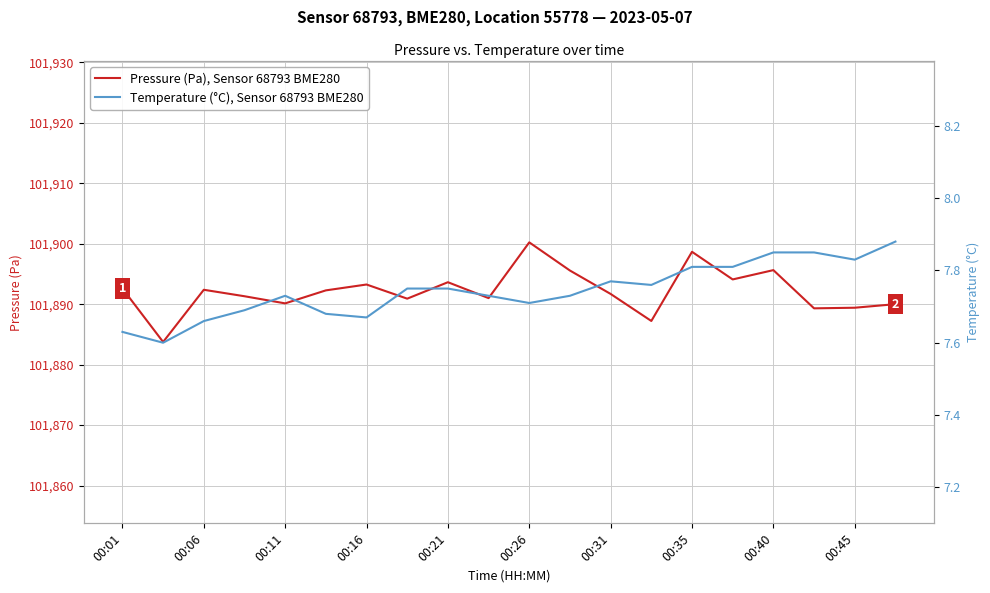

The value of Pressure (Pa), Sensor 68793 BME280 at 00:45 is 101889.4. True or false?

True